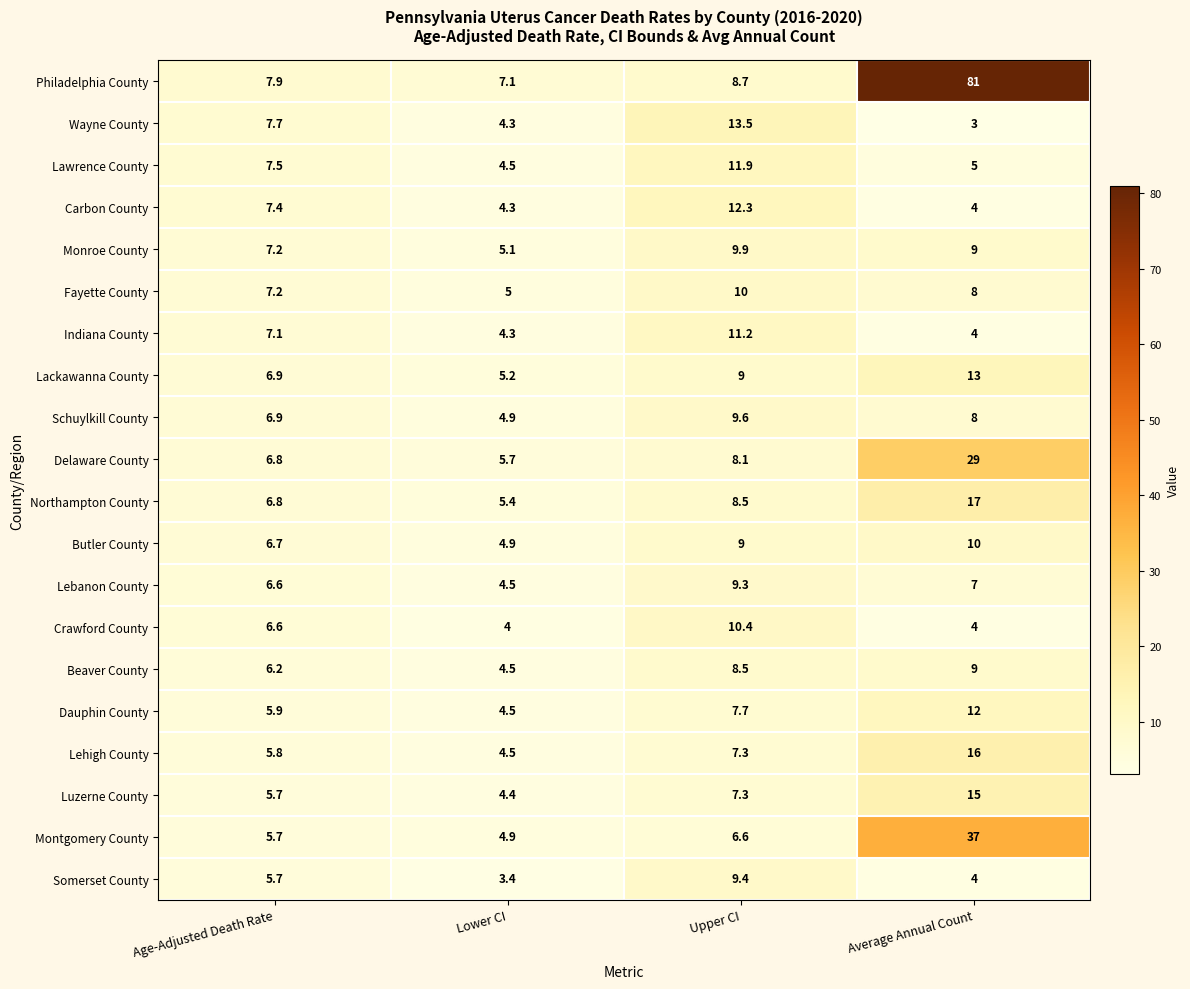

What is the sum of all Philadelphia County values?

104.7